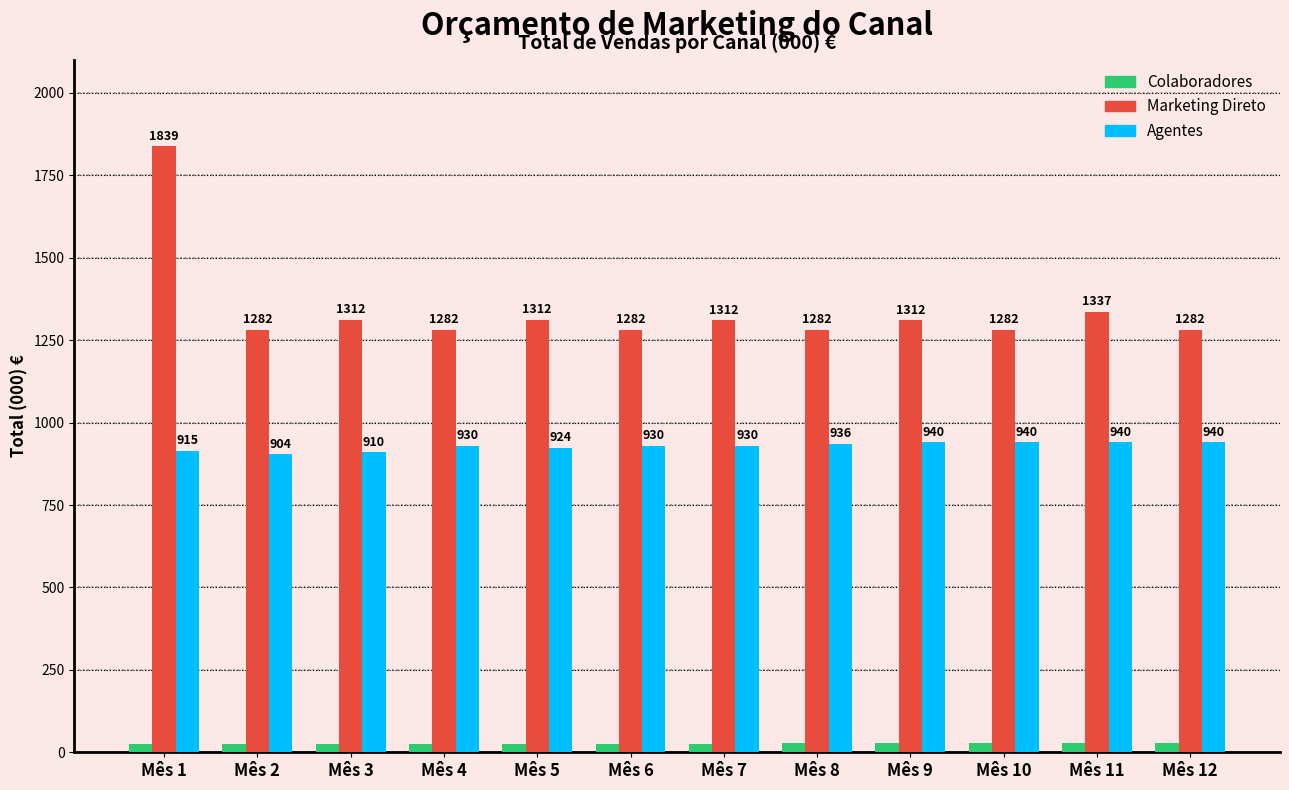

Which series has the largest range (max minus min)?

Marketing Direto